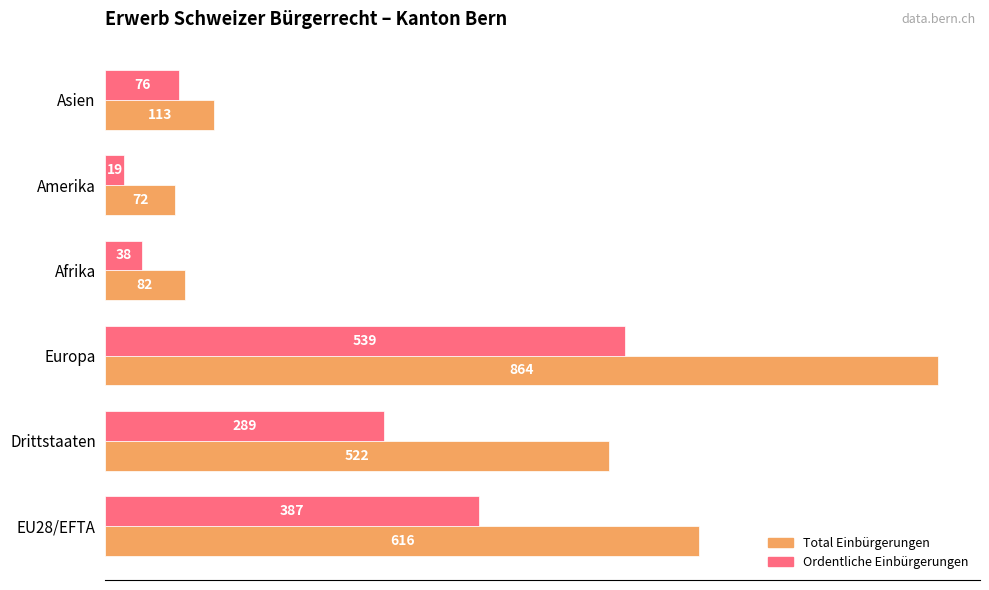

Which category has the lowest value in the Ordentliche Einbürgerungen series?

Amerika